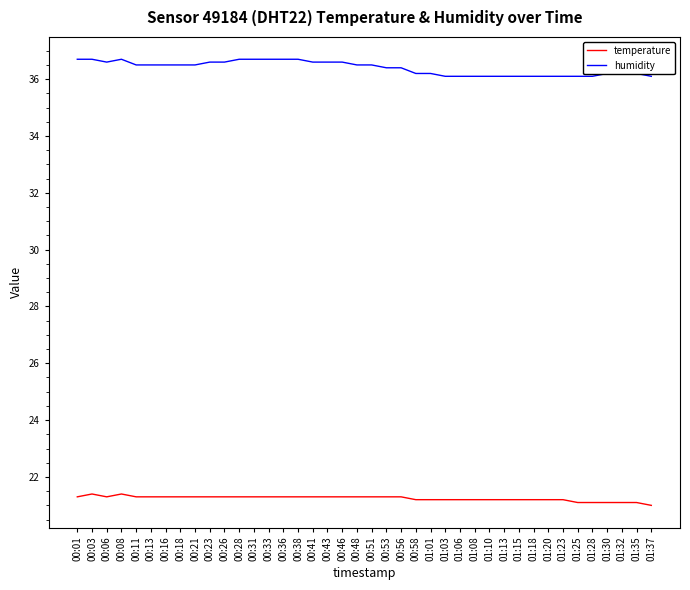

What is the difference between the maximum and minimum values in the temperature series?

0.4